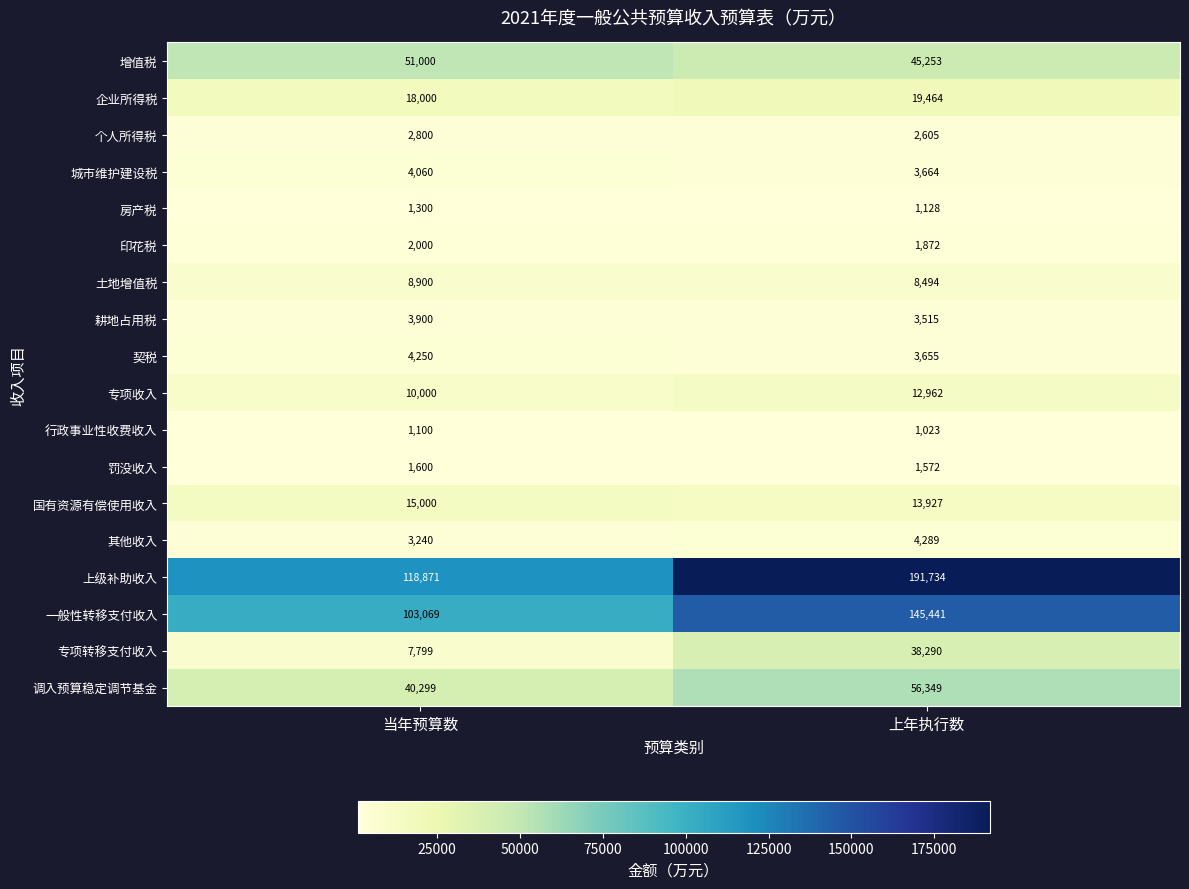

Which category has the highest value across all series?

上年执行数